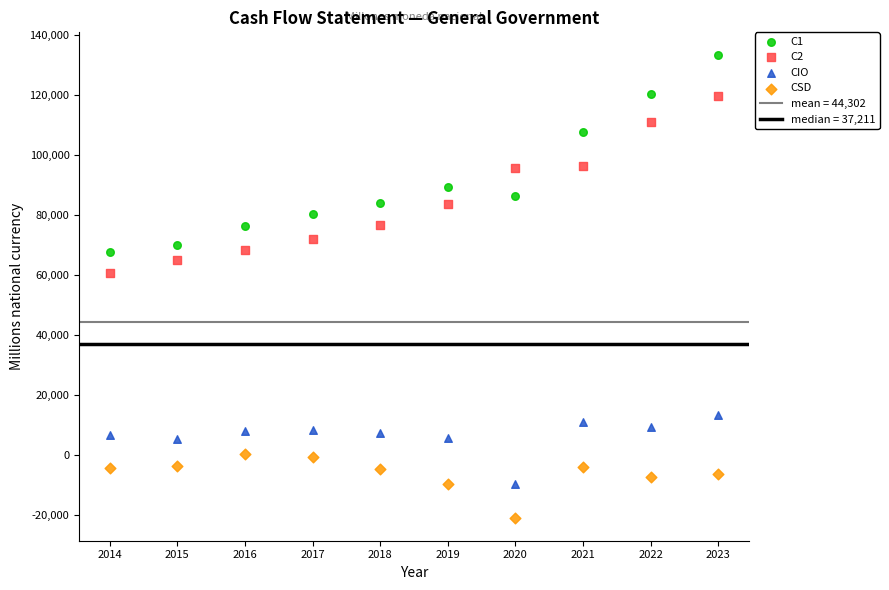

Across all series, what Y value is closest to 56231?

60878.3